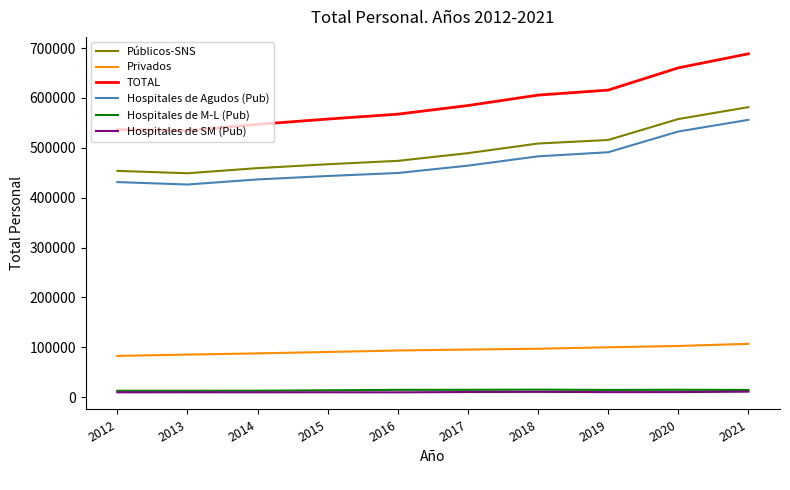

Is this an area chart (filled region under the line)?

No